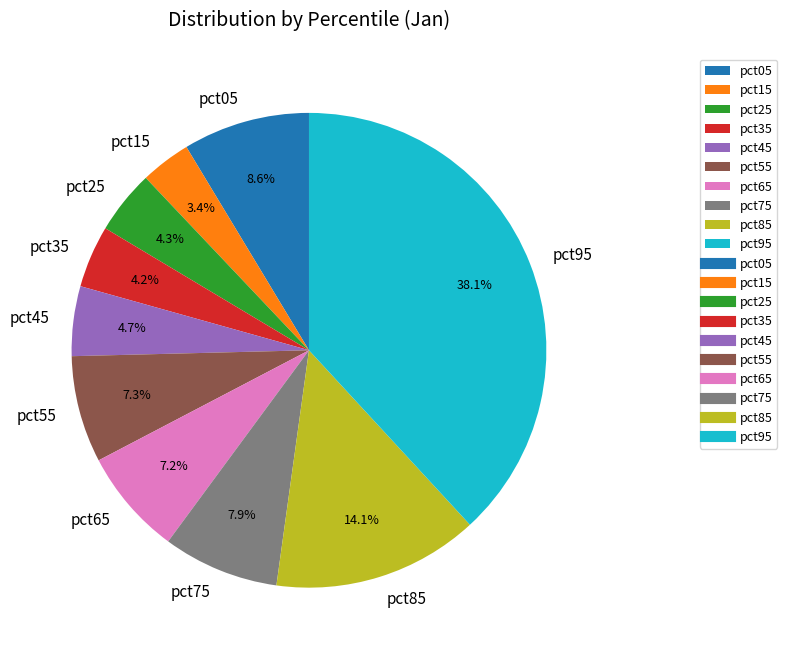

What portion of the pie excludes pct35?

95.8%